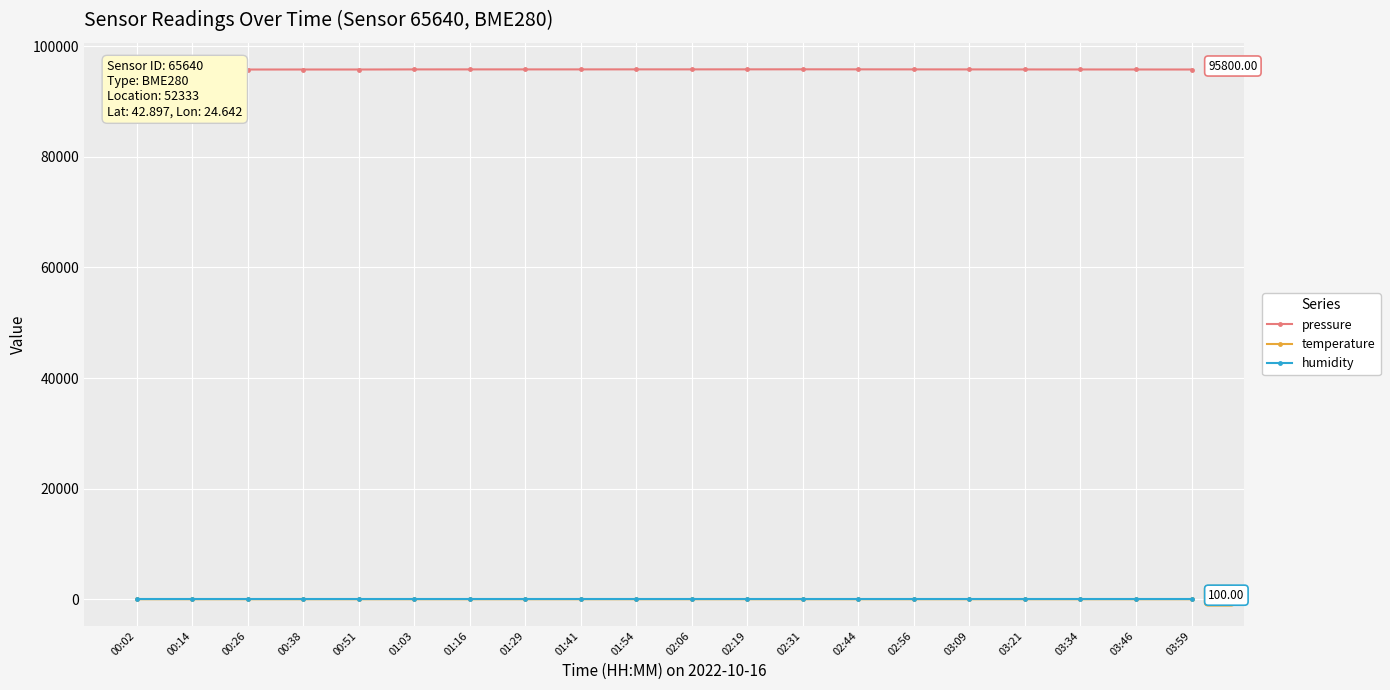

True or false: temperature and humidity intersect in this chart.

False